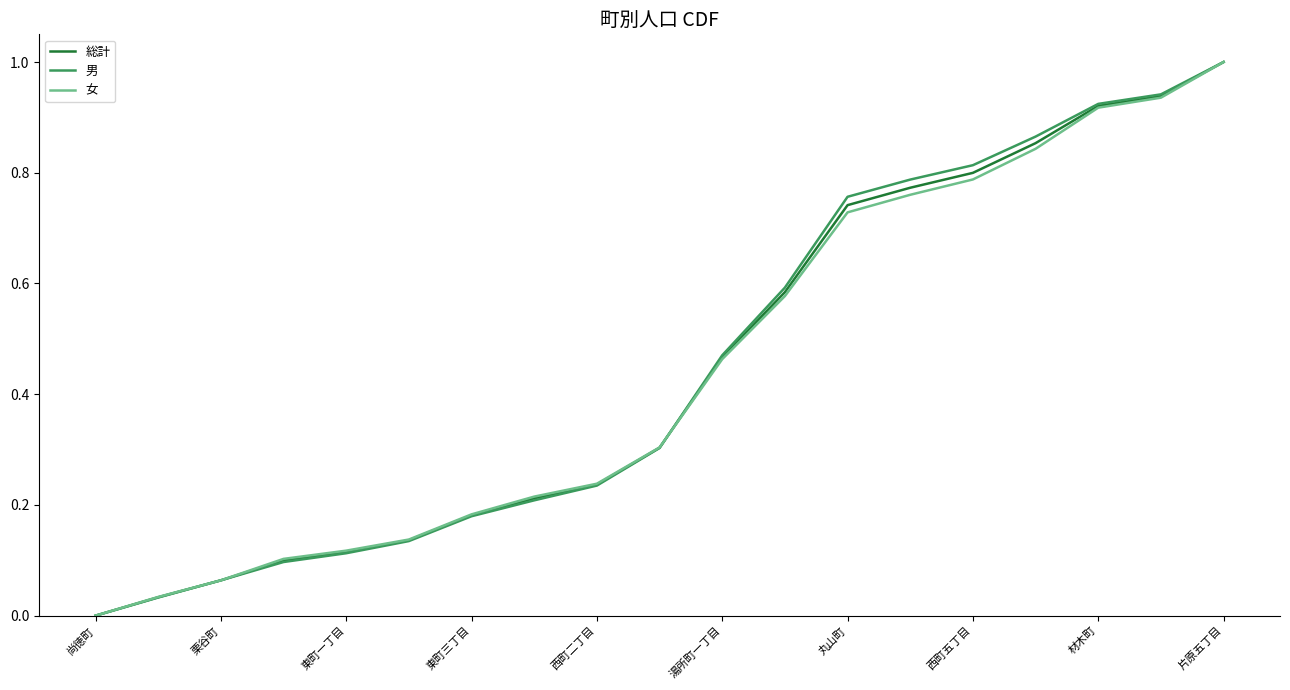

Does the chart display data point markers on the line(s)?

No